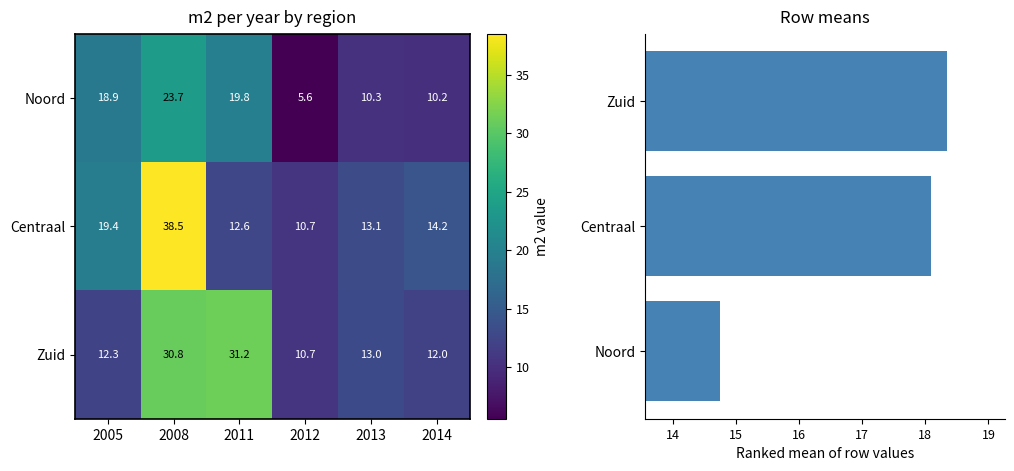

What is the minimum value for midden?

10.7